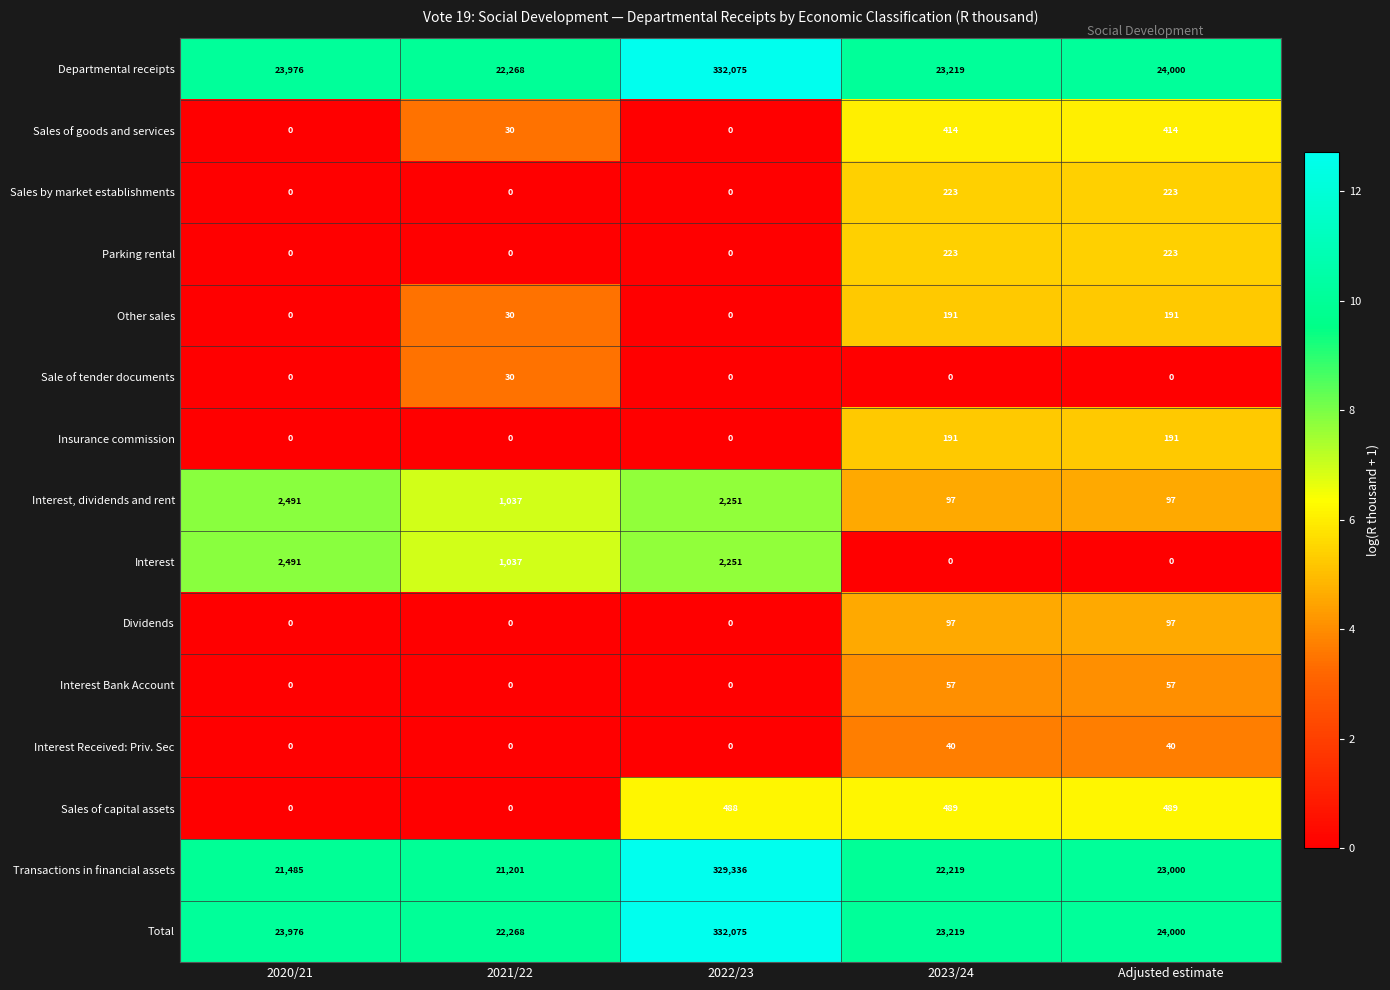

List the labels in order of Transactions in financial assets value, largest first.

2022/23, Adjusted estimate, 2023/24, 2020/21, 2021/22